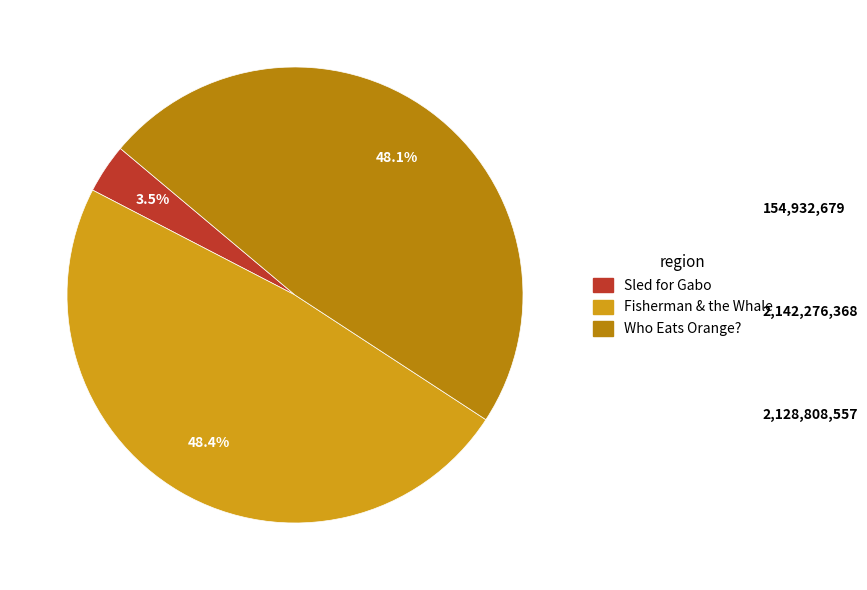

To the nearest percent, what is the combined percentage of Who Eats Orange? and Sled for Gabo?

52%